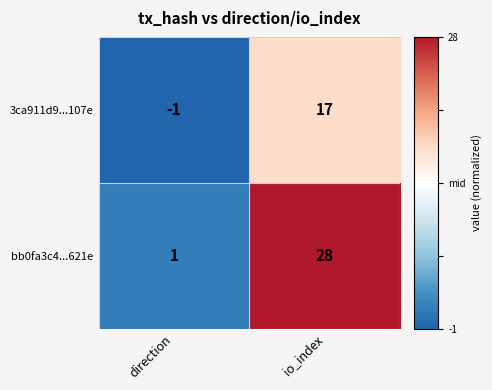

List the series in order of their peak value, highest first.

bb0fa3c4...621e, 3ca911d9...107e